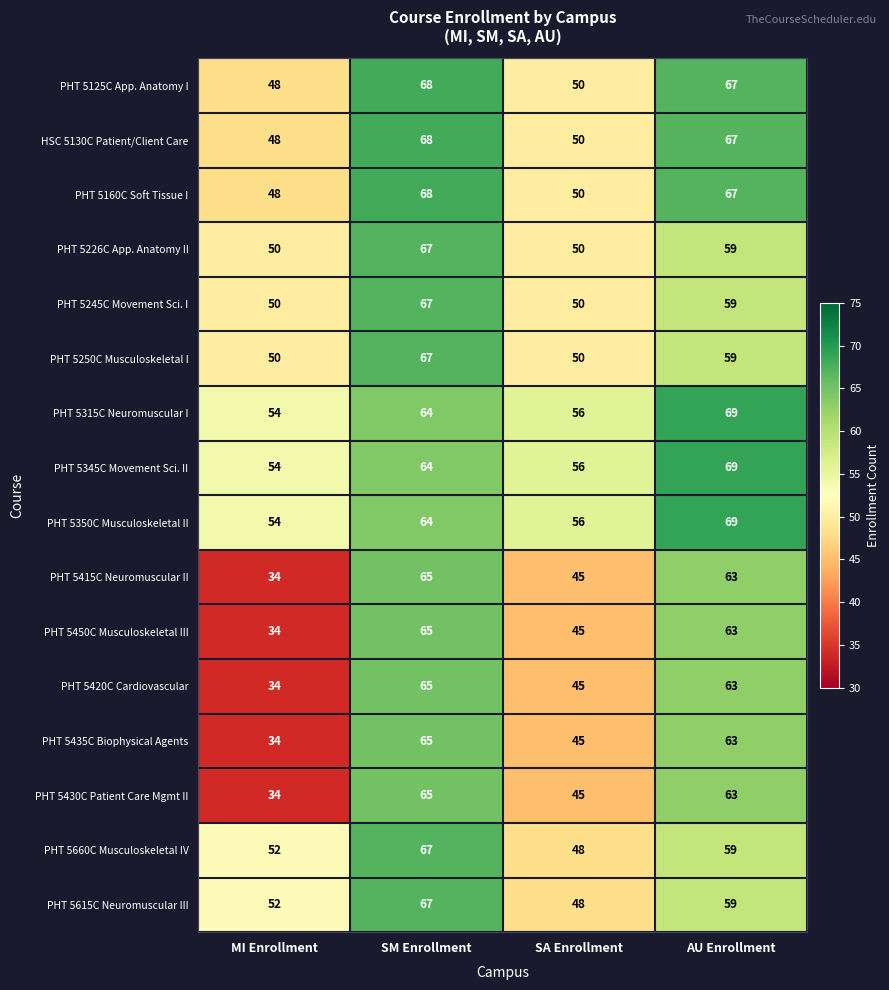

Rank the categories by PHT 5415C Neuromuscular II value from lowest to highest.

MI Enrollment, SA Enrollment, AU Enrollment, SM Enrollment